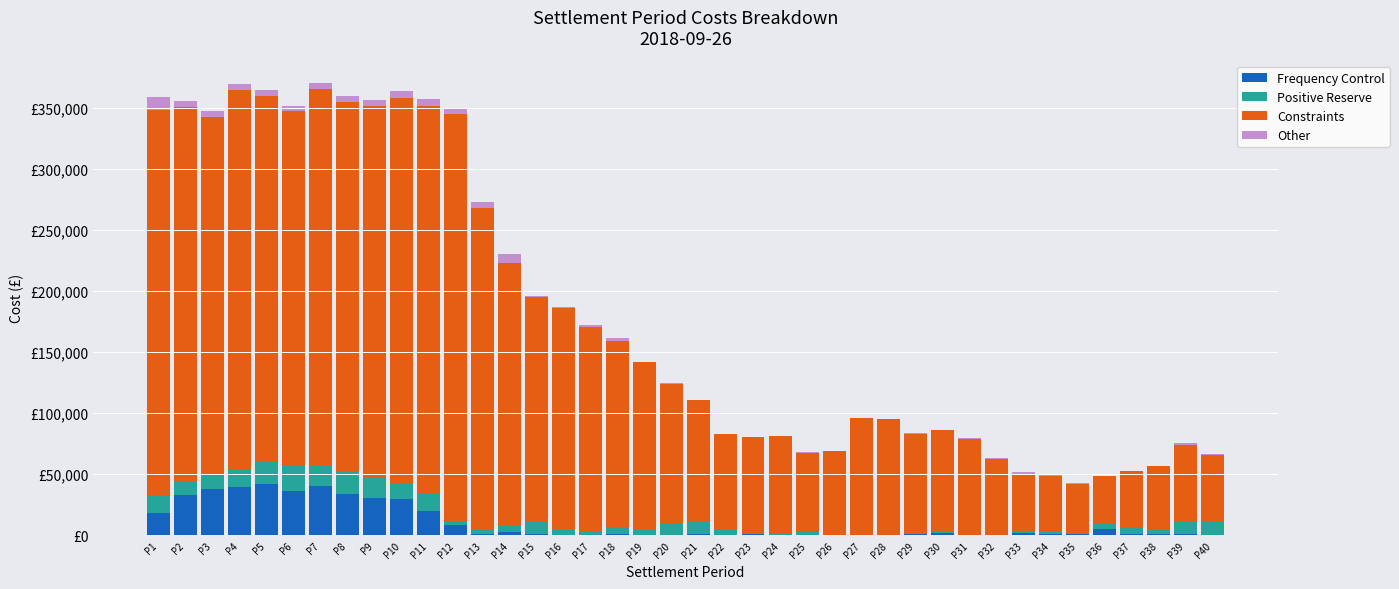

The value of Positive Reserve at P14 is 9573.6. True or false?

False